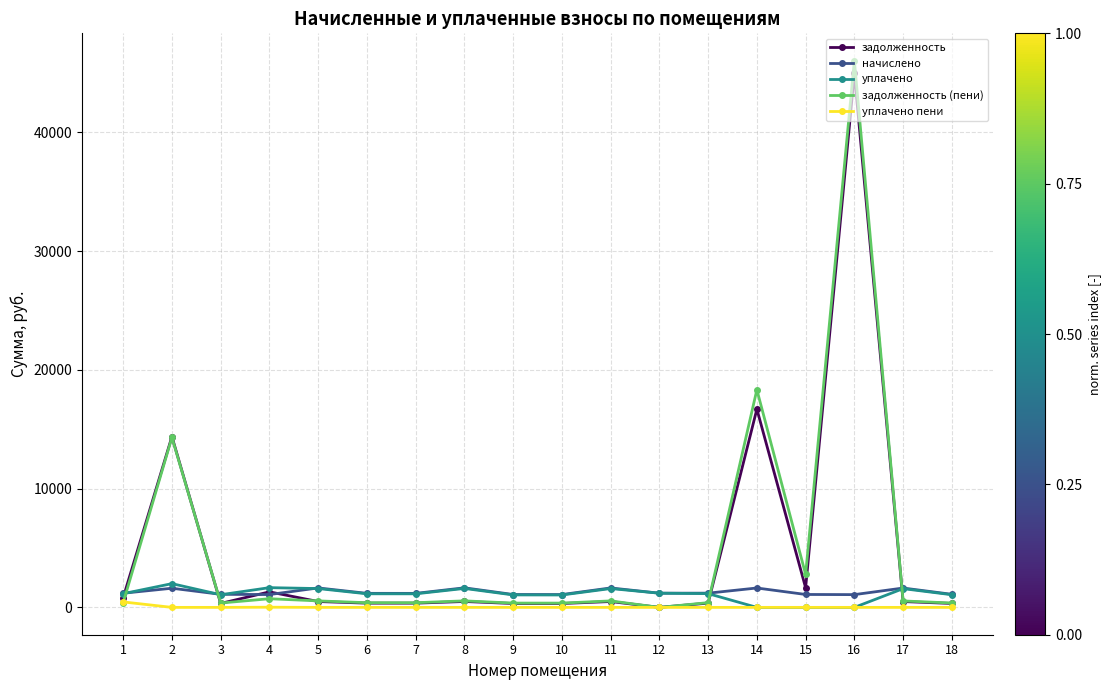

Which series has the widest spread of values?

задолженность (пени)